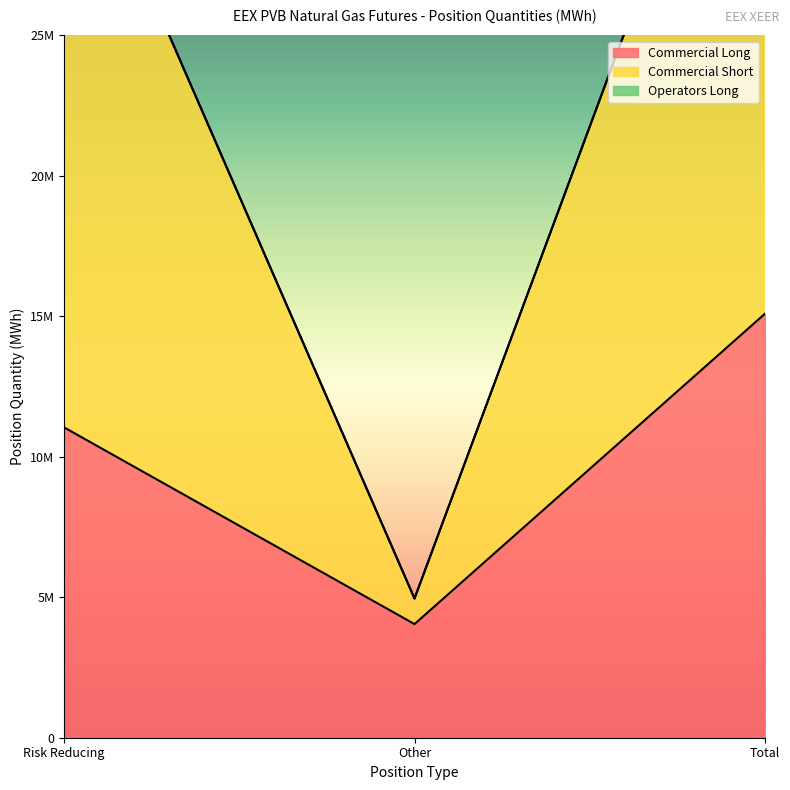

Which has a higher value, Other or Total?

Total